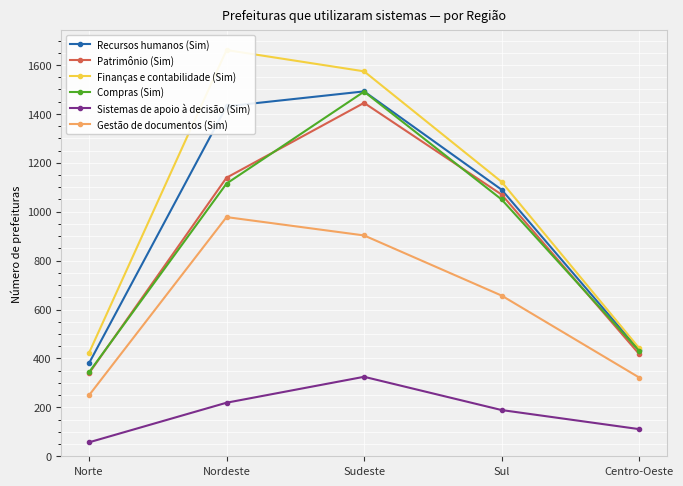

What is the difference between the second highest and second lowest values in the Compras (Sim) series?

684